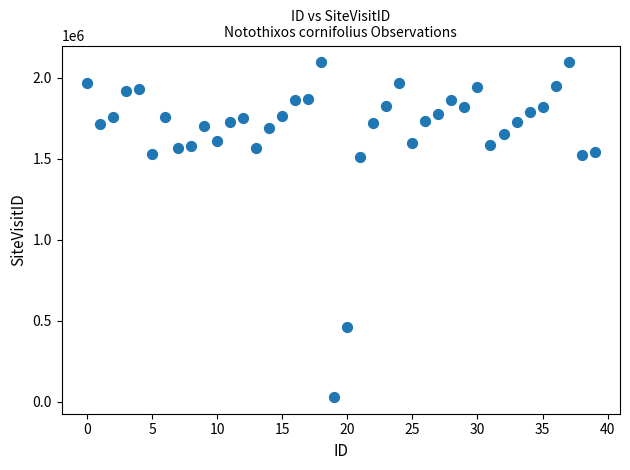

What is the range of Y values (max minus min)?

2067848